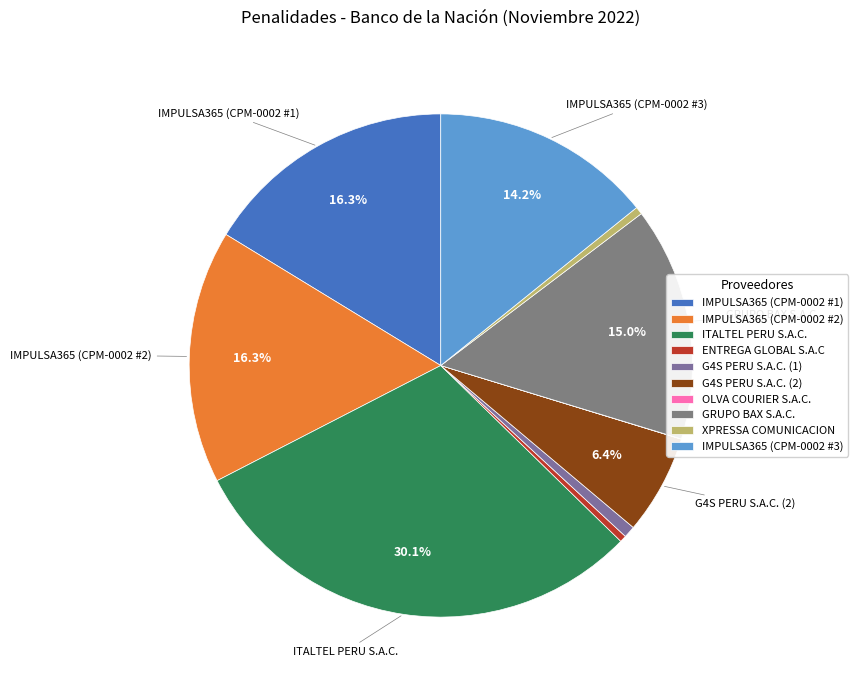

To the nearest percent, what is the difference between the G4S PERU S.A.C. (1) and OLVA COURIER S.A.C. slice percentages?

1%